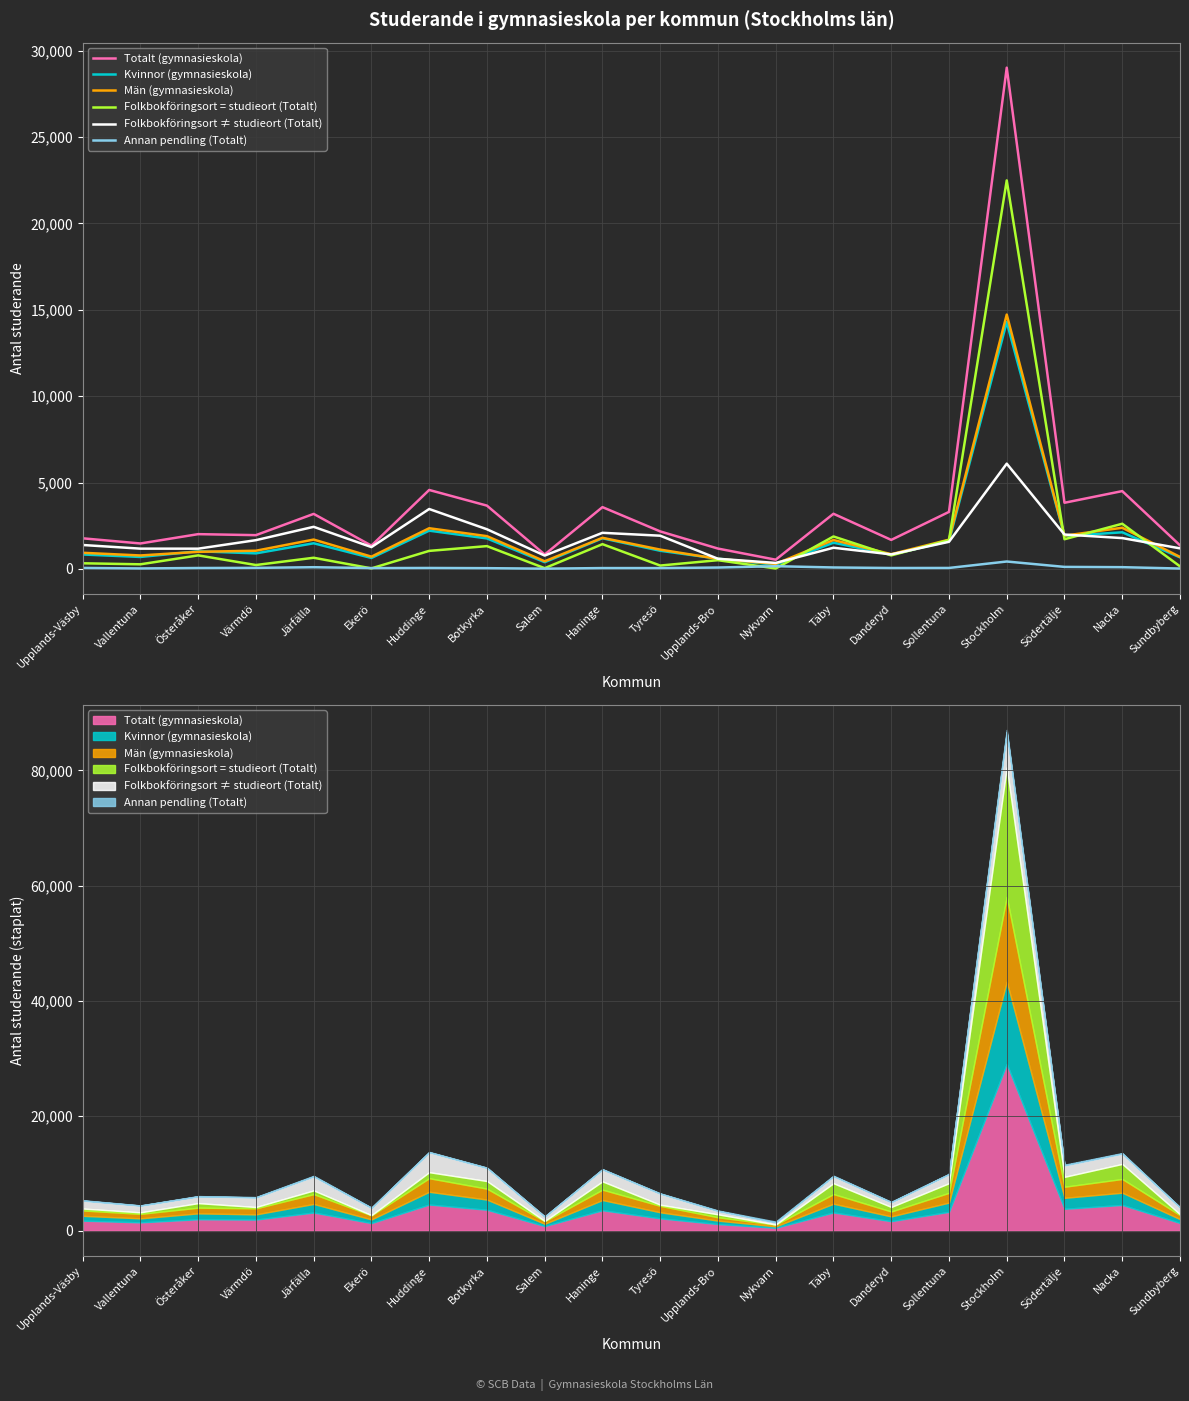

The Kvinnor (gymnasieskola) series shows 1767 at Botkyrka. True or false?

True